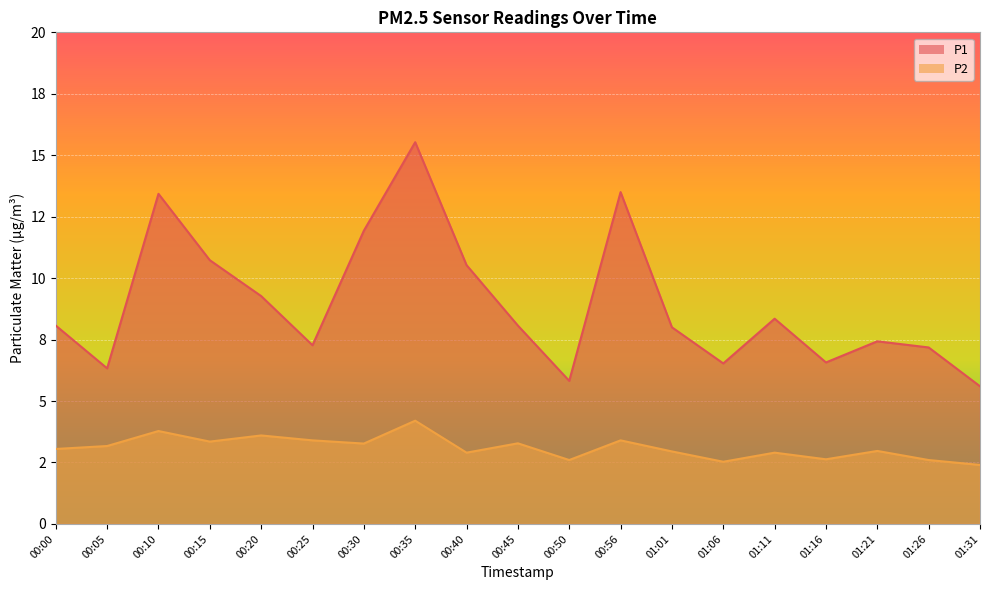

Between 00:35 and 00:10, which is larger?

00:35